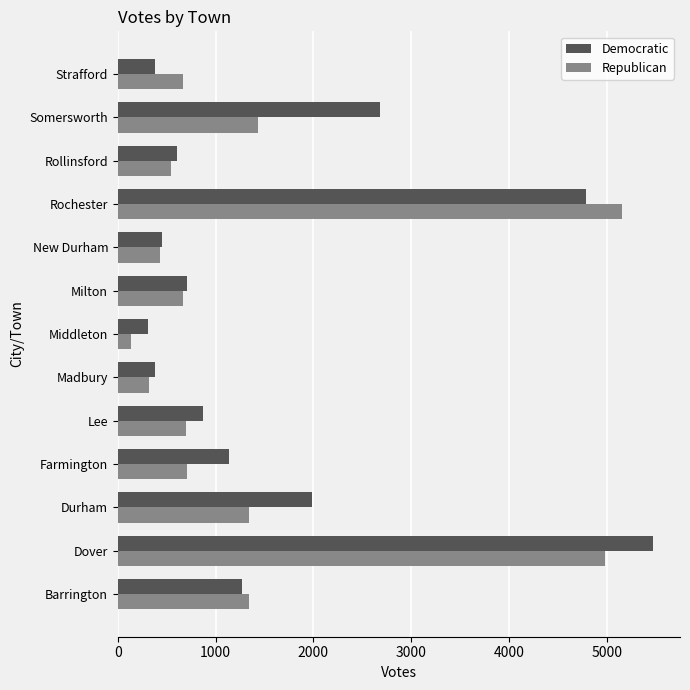

At how many categories does at least one series exceed 4033?

2